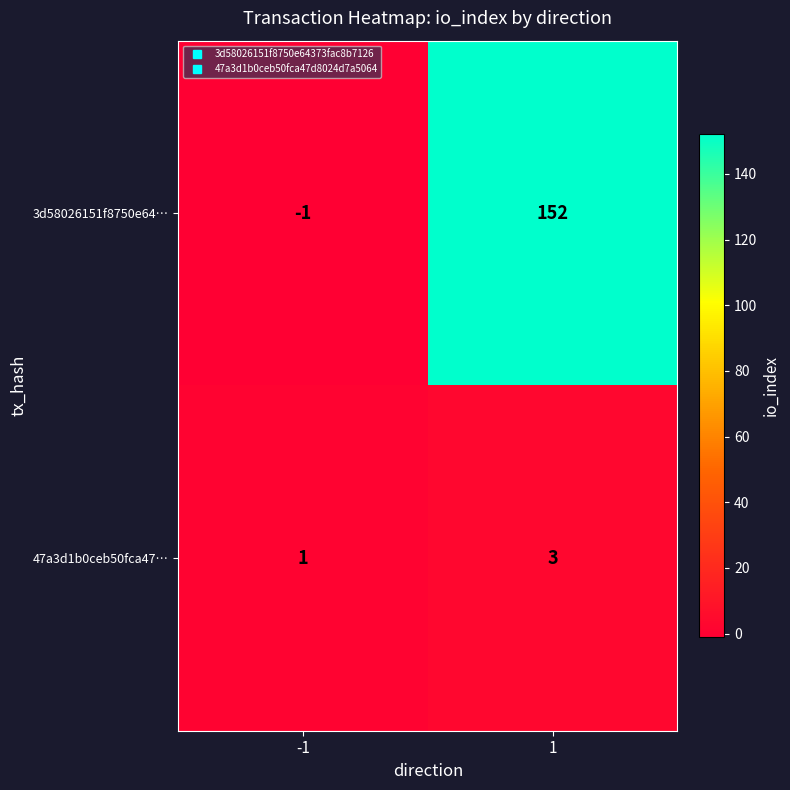

Which series has the largest total across all categories?

3d58026151f8750e64…